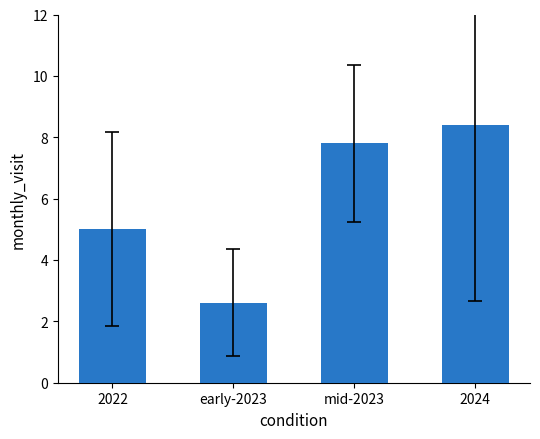

Is it true that the value at early-2023 is 2.6?

True